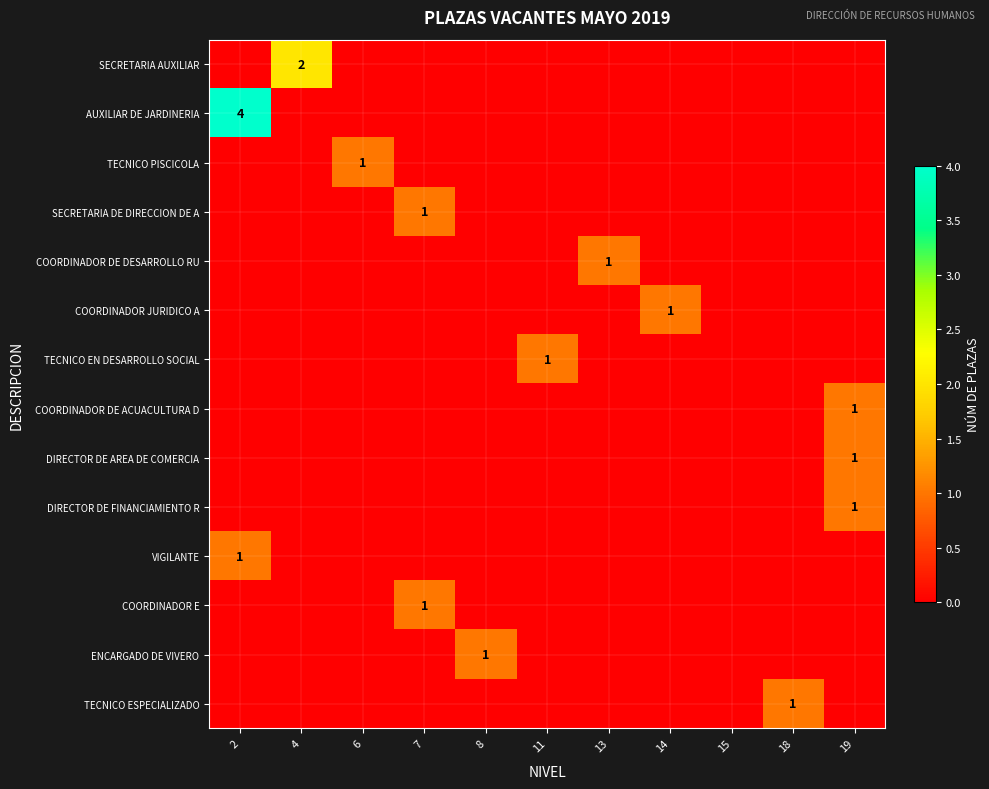

Is the value of COORDINADOR DE ACUACULTURA D at 7 greater than the value of DIRECTOR DE AREA DE COMERCIA at 18?

No